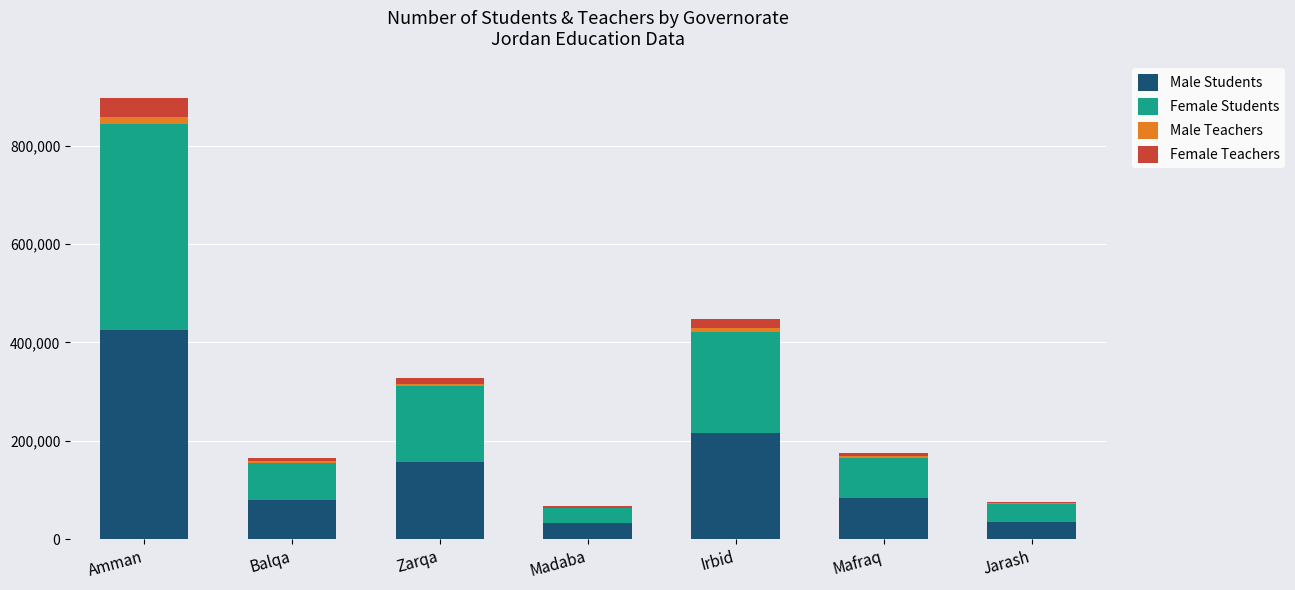

At which label is Male Students closest to 228674?

Irbid